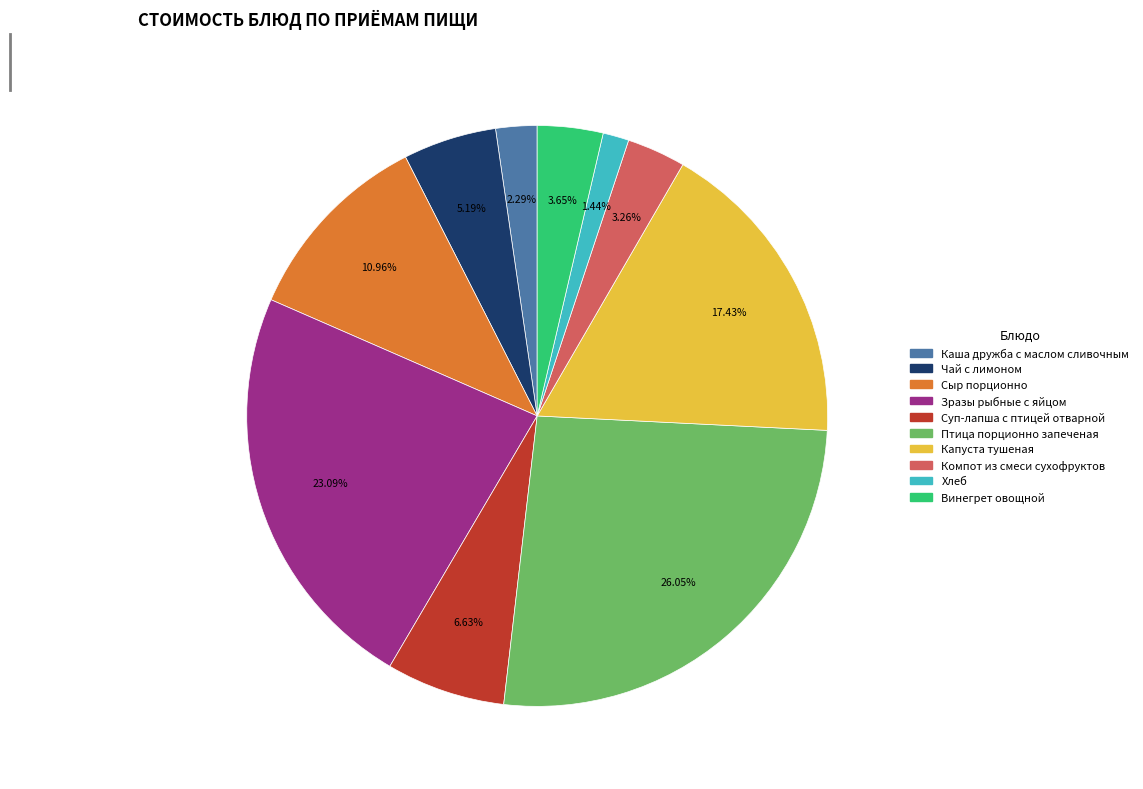

What percentage is the Зразы рыбные с яйцом slice, to the nearest percent?

23%